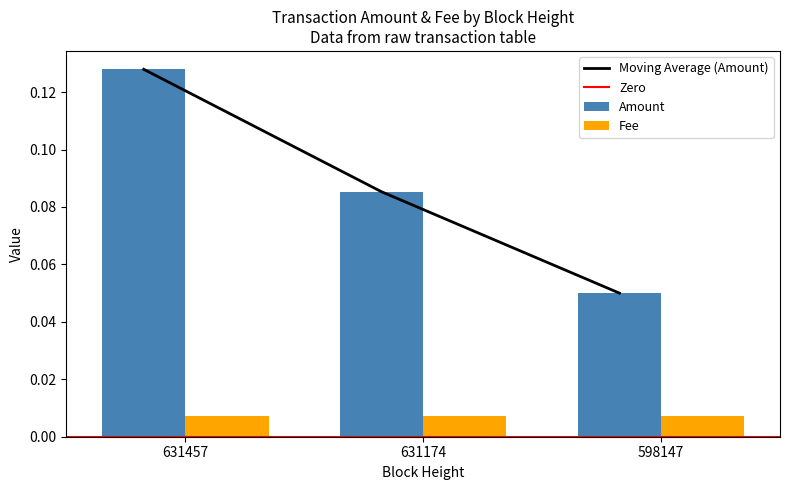

What is the sum of all values?

0.3